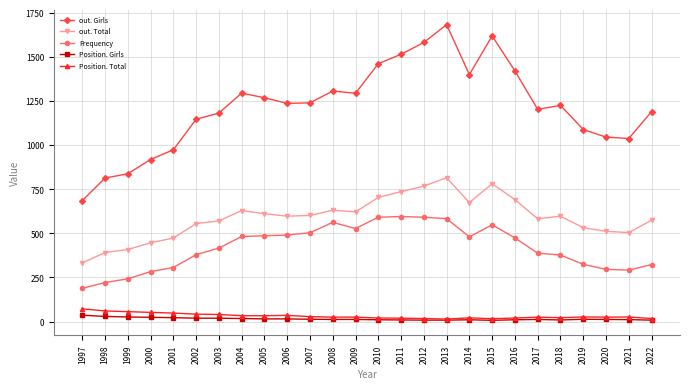

Which category has the lowest value in the out. Total series?

1997